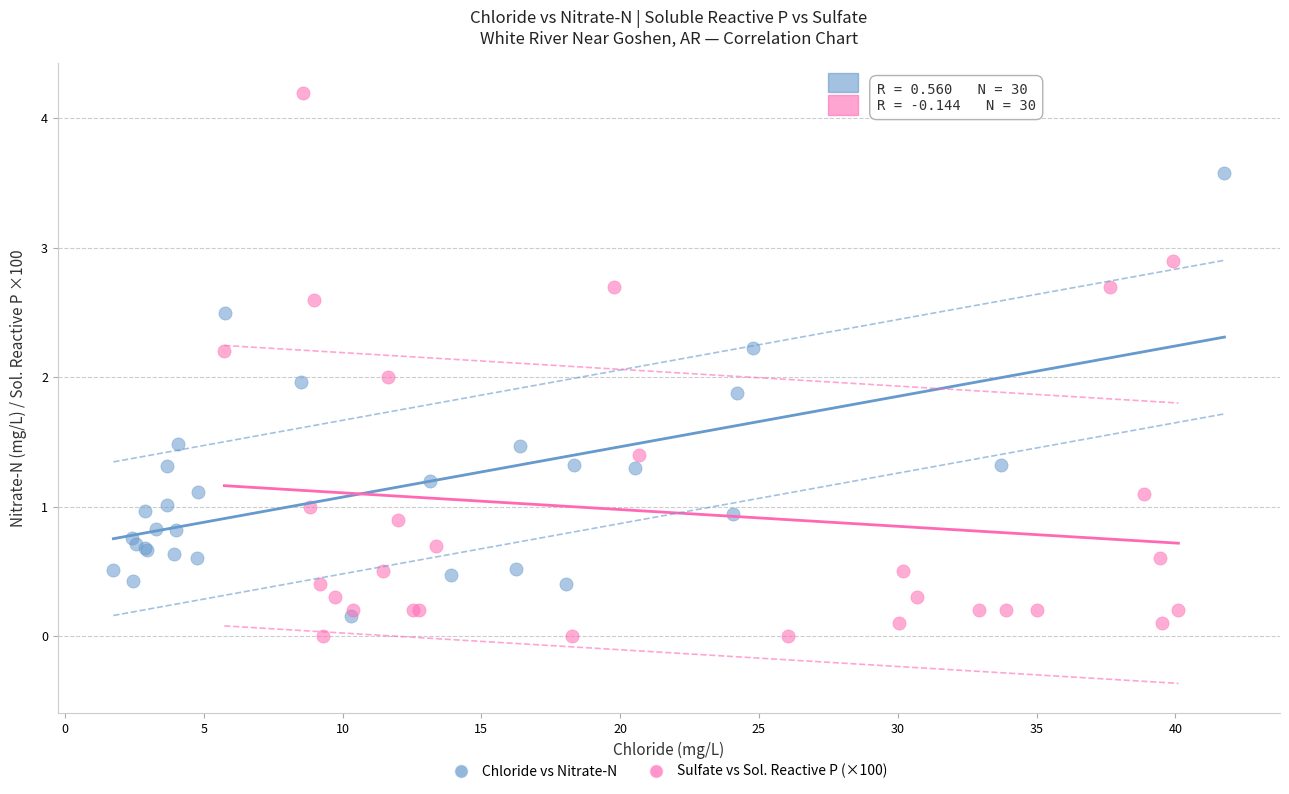

Which series has the largest Y range (max minus min)?

Sulfate vs Sol. Reactive P (×100)